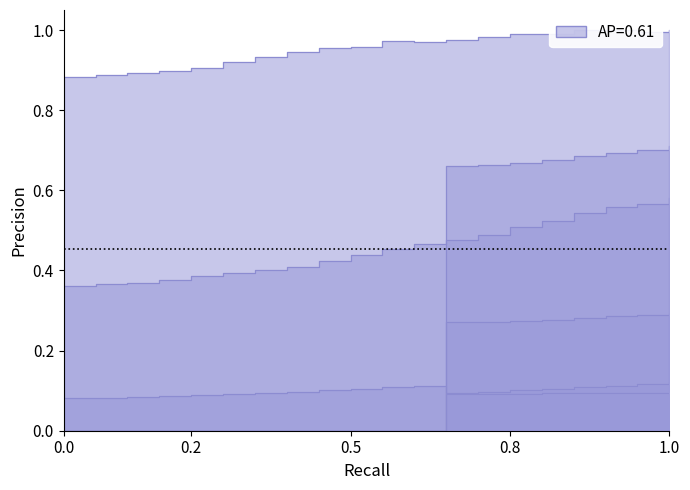

Does the chart display data point markers on the line(s)?

No